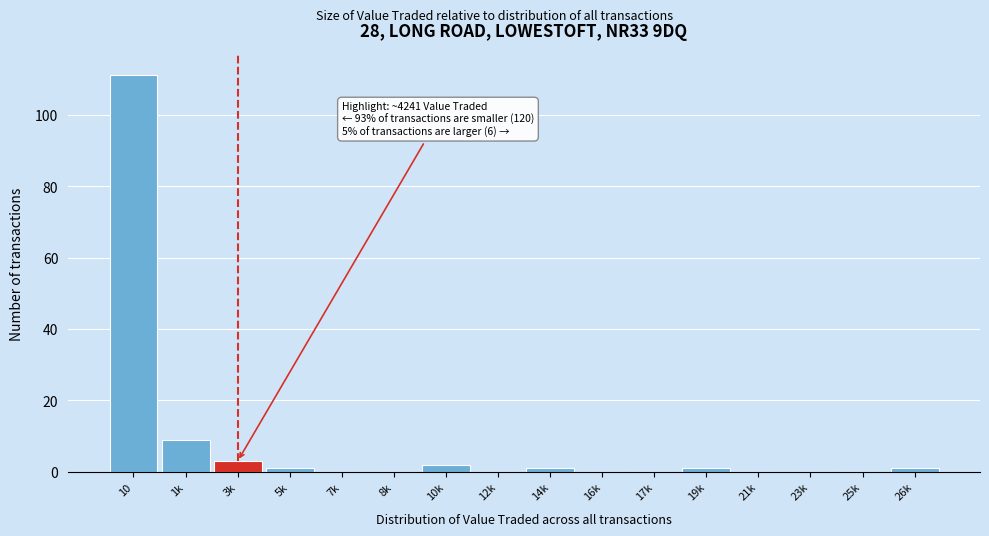

Reading left to right, what are all the values shown in this chart?

10=111	1k=9	3k=3	5k=1	7k=0	8k=0	10k=2	12k=0	14k=1	16k=0	17k=0	19k=1	21k=0	23k=0	25k=0	26k=1